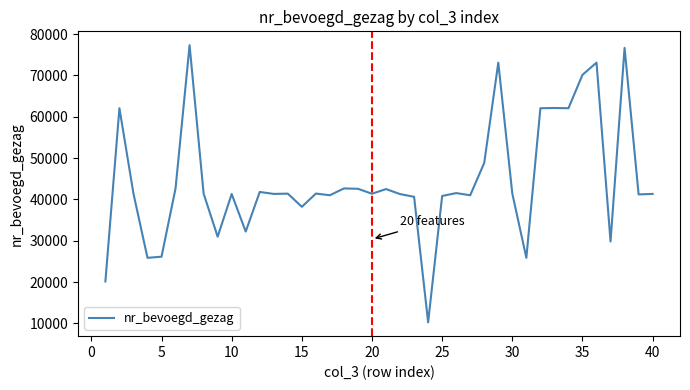

What is the greatest value displayed?

77338